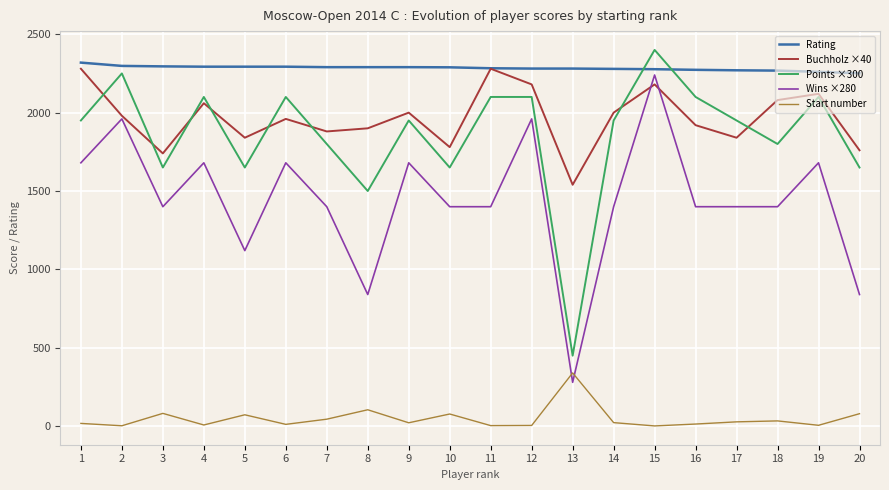

The value of Rating at 4 is 2293. True or false?

True